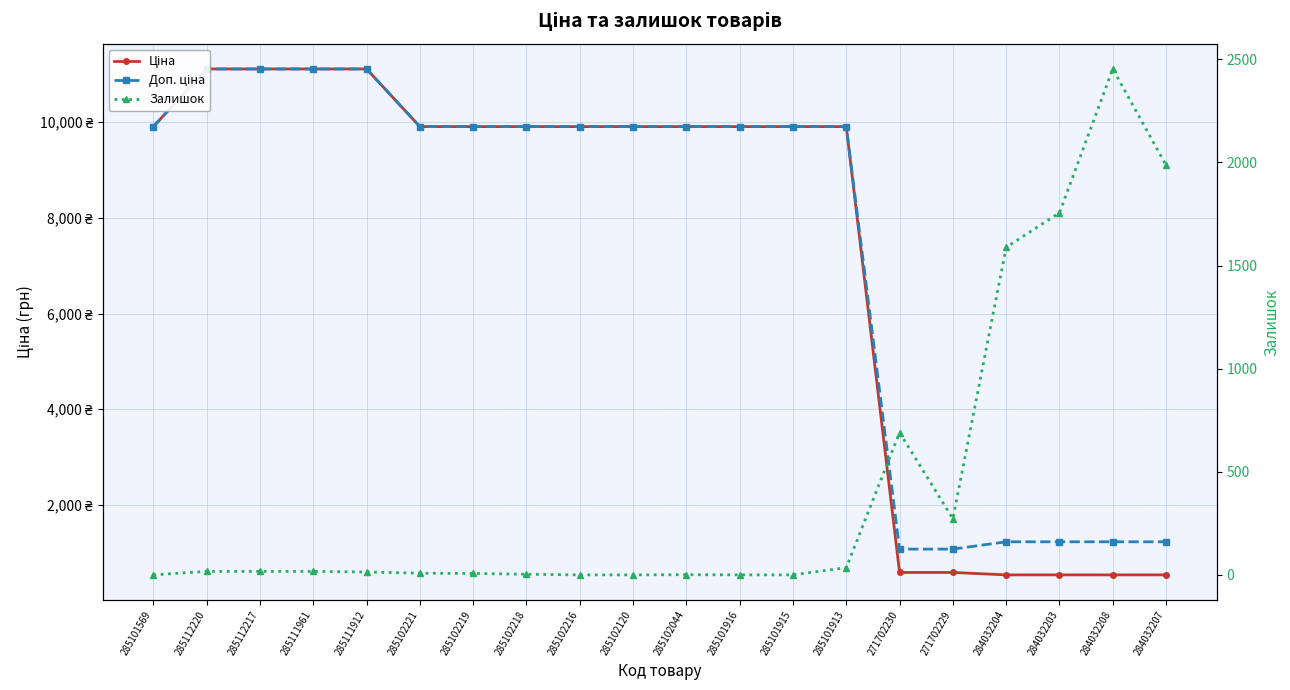

Rank the categories by Доп. ціна value from highest to lowest.

285112220, 285112217, 285111961, 285111912, 285101569, 285102221, 285102219, 285102218, 285102216, 285102120, 285102044, 285101916, 285101915, 285101913, 284032204, 284032203, 284032208, 284032207, 271702230, 271702229